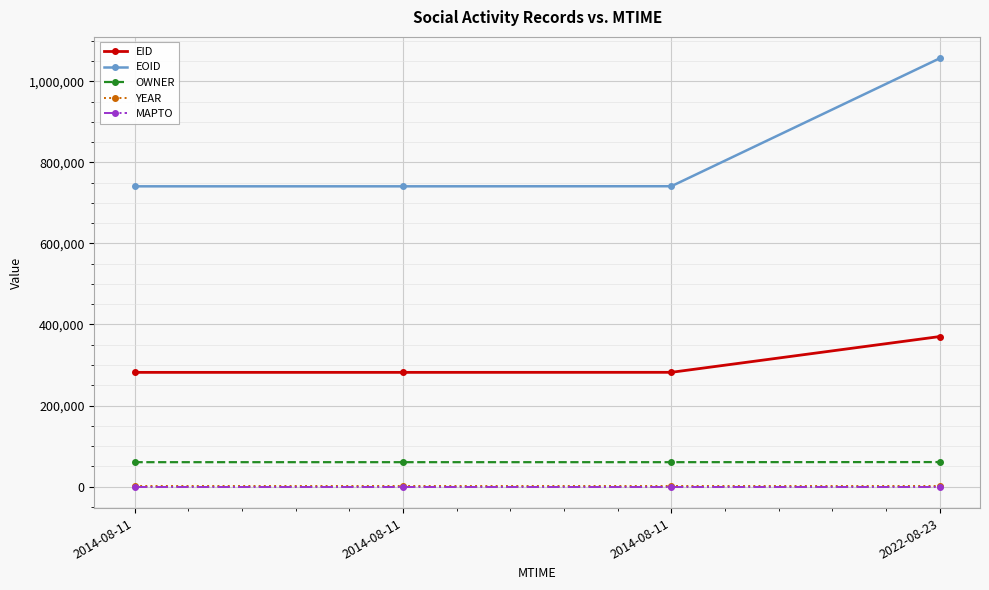

Between 2014-08-11 and 2014-08-11, which series saw the biggest shift?

EOID